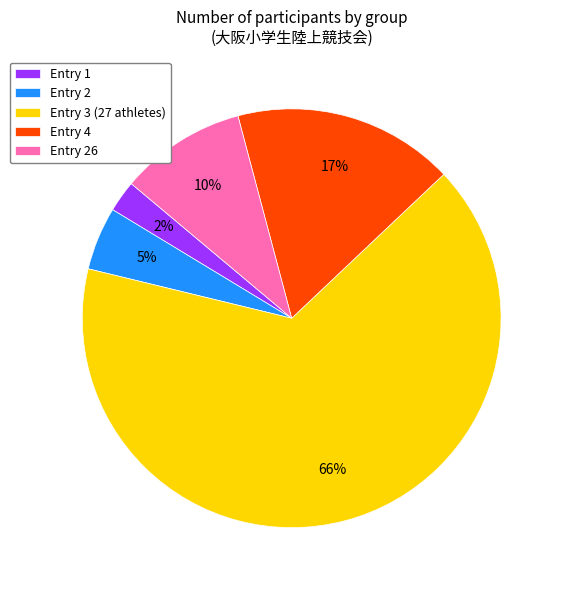

Is the sum of Entry 1 and Entry 4 greater than half?

No